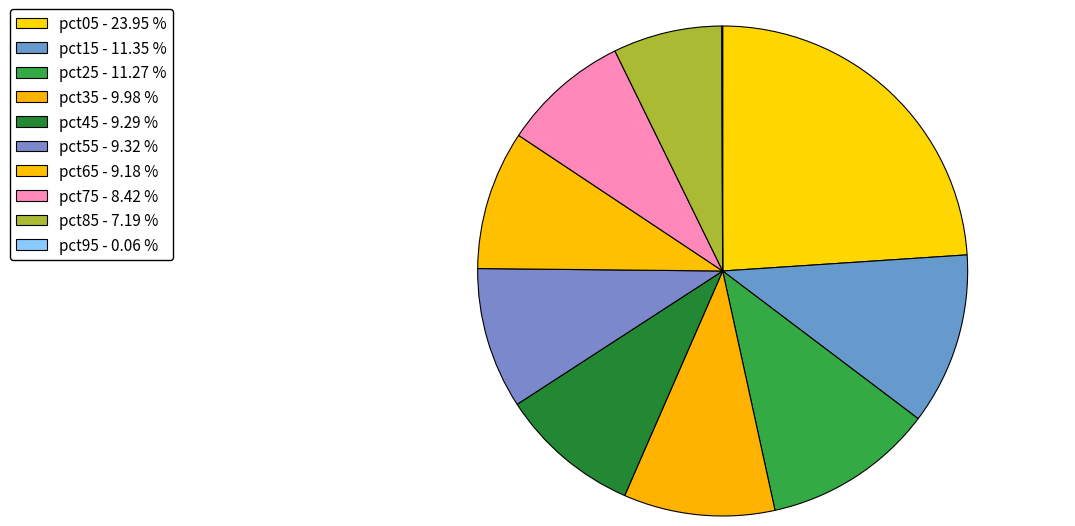

Rank the categories by value from highest to lowest.

pct05, pct15, pct25, pct35, pct55, pct45, pct65, pct75, pct85, pct95